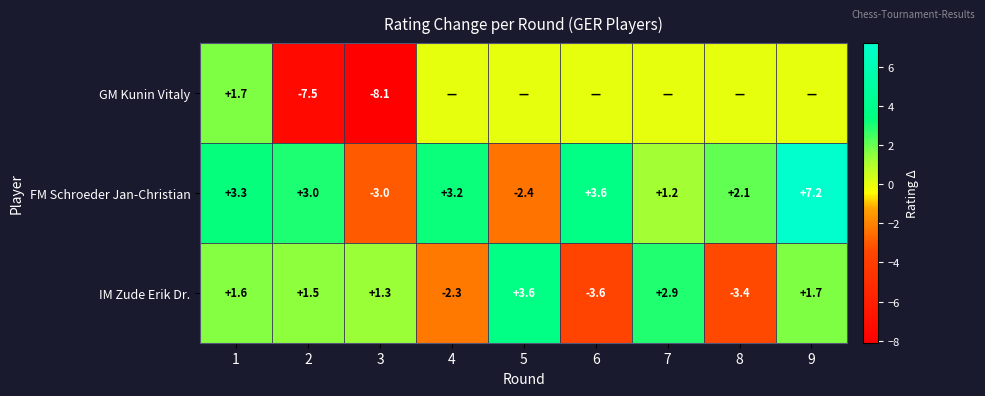

What is the difference between the IM Zude Erik Dr. values at 3 and 1?

0.3